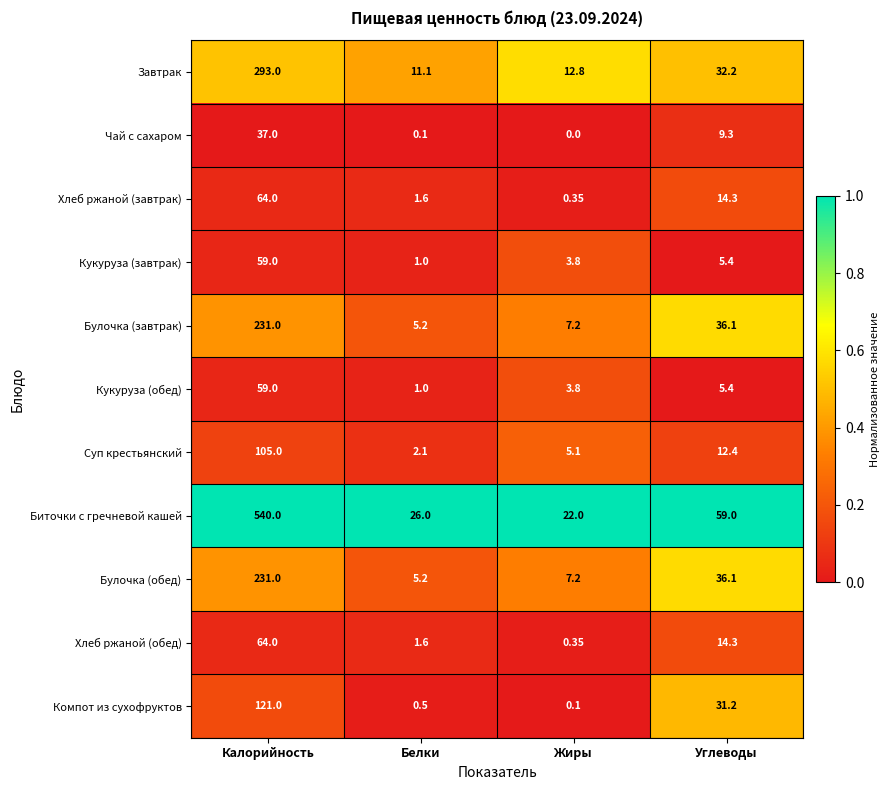

At which label is Чай с сахаром closest to 18?

Углеводы